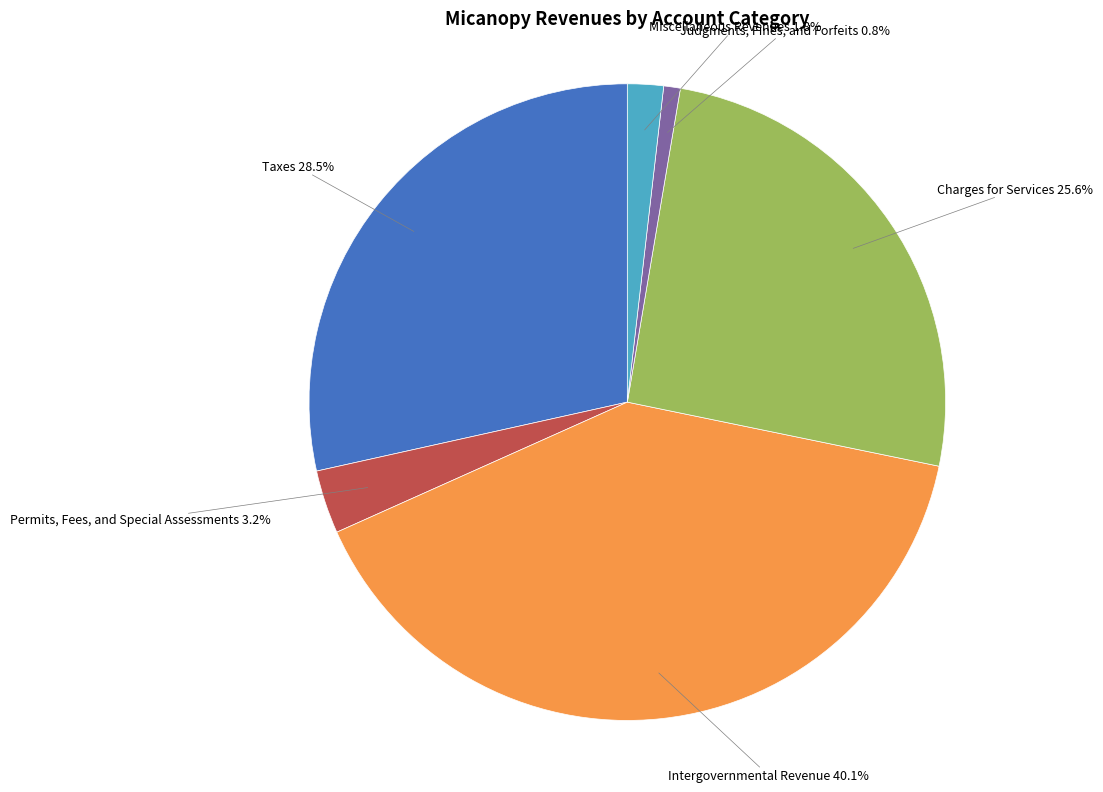

Is there a majority slice in this chart?

No